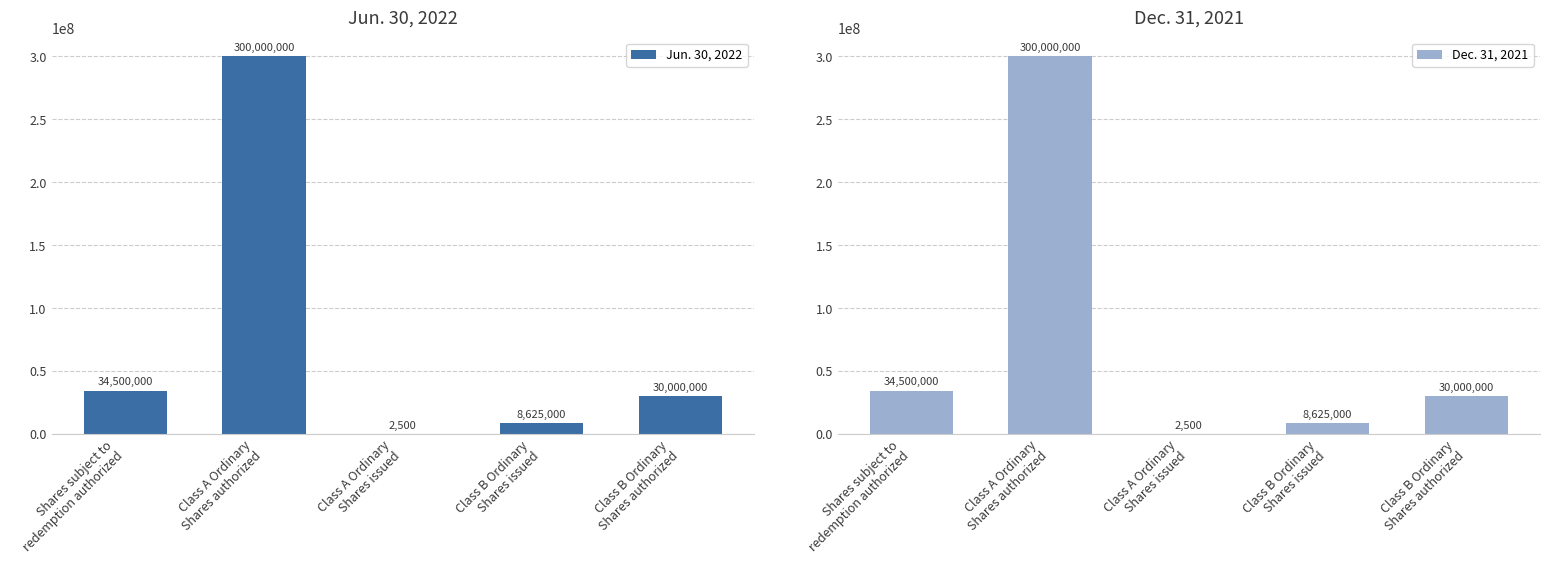

Which category has the highest value across all series?

Class A Ordinary
Shares authorized